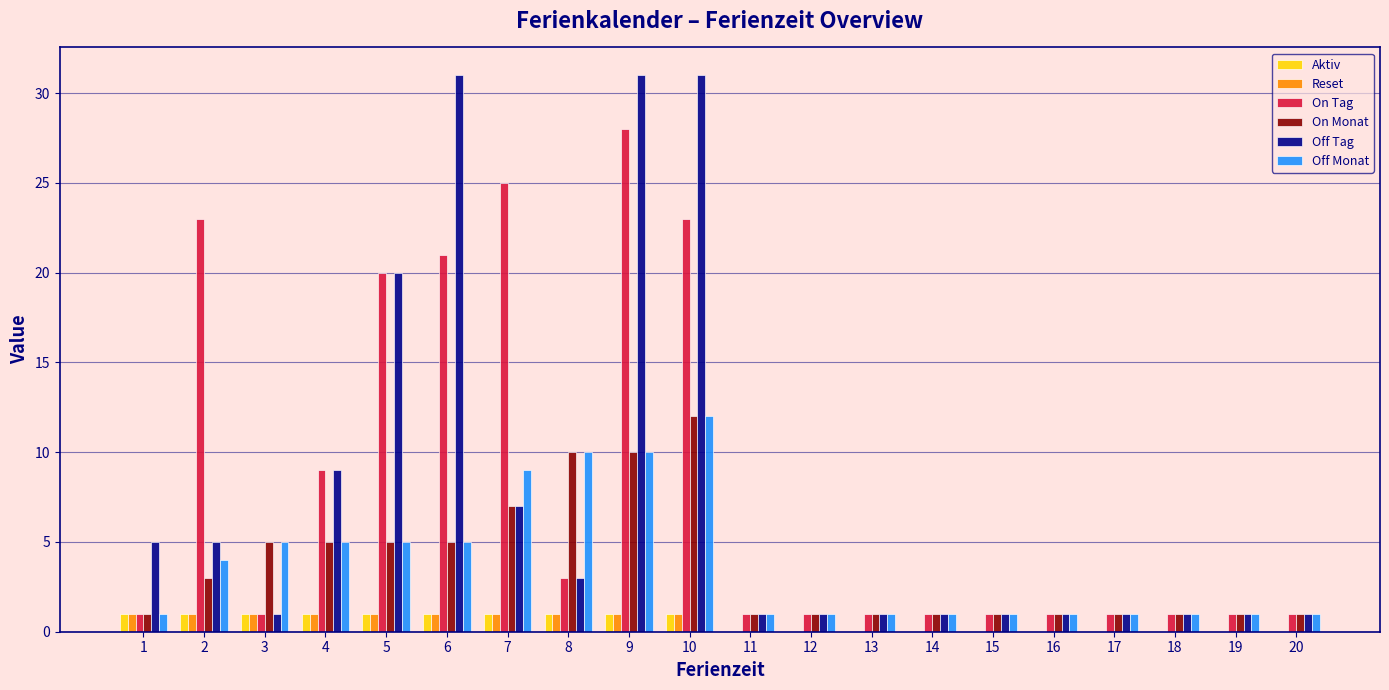

Is the value of On Monat at 1 greater than the value of On Tag at 2?

No